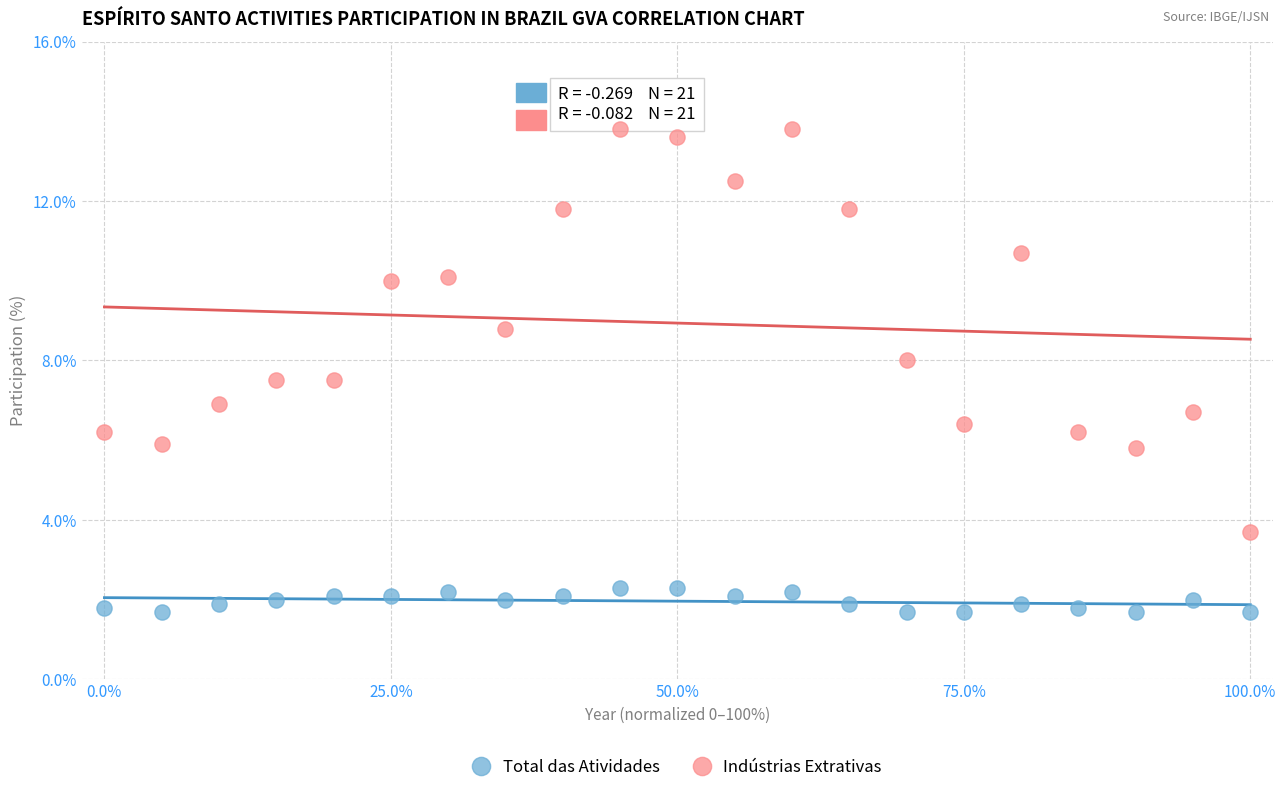

What are all the series names shown in the legend?

Total das Atividades, Indústrias Extrativas